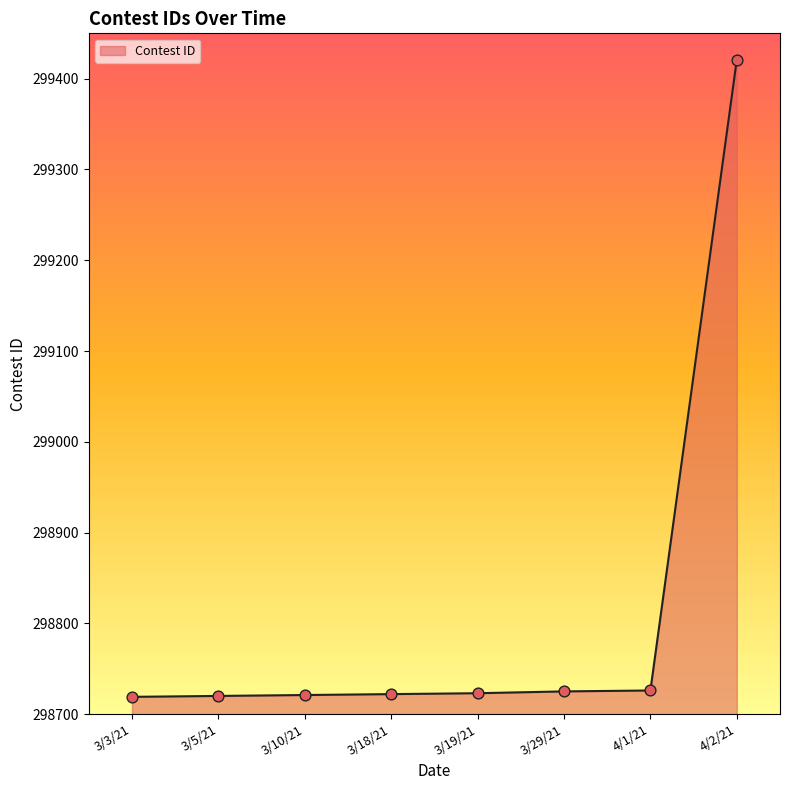

Approximately how many times larger is the value at 4/1/21 compared to 3/29/21?

1.0